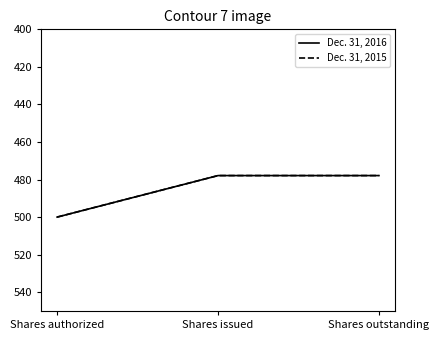

Which series has the largest total across all categories?

Dec. 31, 2016